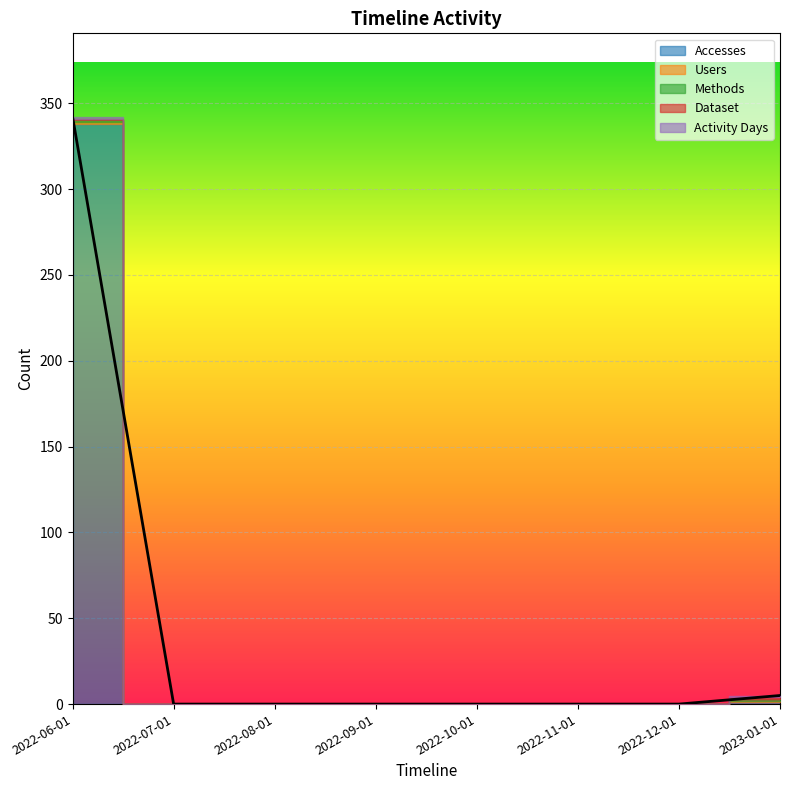

What is the sum of the Accesses values at 2022-06-01 and 2022-07-01?

338